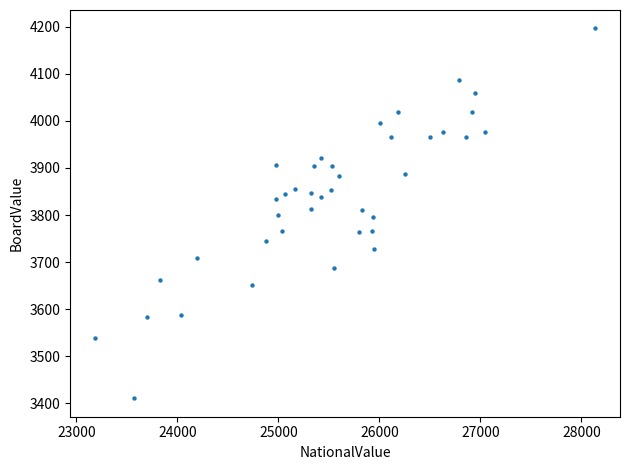

What is the range of Y values (max minus min)?

785